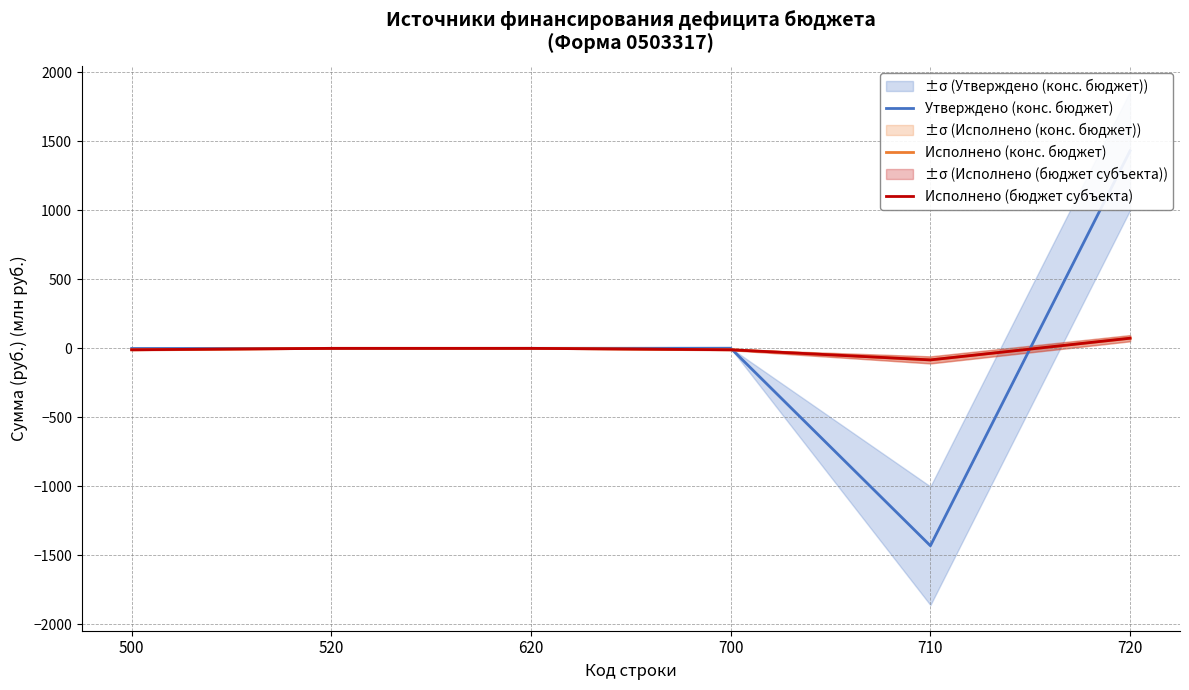

Reading left to right, what are all the values shown in this chart?

Утверждено (конс. бюджет): 500=-1.0	520=-1.0	620=0.0	700=1.0	710=-1430.9	720=1431.9
Исполнено (конс. бюджет): 500=-10.2	520=0.0	620=0.0	700=-10.2	710=-83.7	720=73.5
Исполнено (бюджет субъекта): 500=-10.2	520=0.0	620=0.0	700=-10.2	710=-83.7	720=73.5